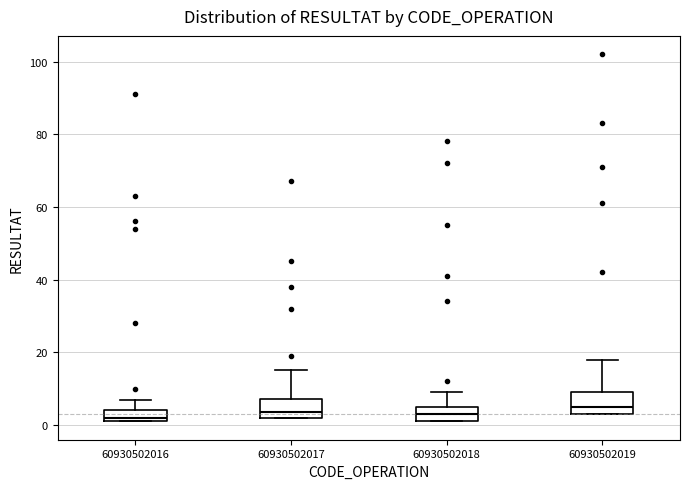

Reading left to right, transcribe this box plot: for each box, give where its median line is, the range the box spans, and where its two whiskers end, as read against the y-axis. The values are not printed on the chart, so give them approximately, as read against the axis.

60930502016: median 2 (just above the box's lower edge), box 2 to 4, whiskers 2 to 8
60930502017: median 4, box 2 to 8, whiskers 2 to 16
60930502018: median 4, box 2 to 6, whiskers 2 to 10
60930502019: median 6, box 4 to 10, whiskers 4 to 18